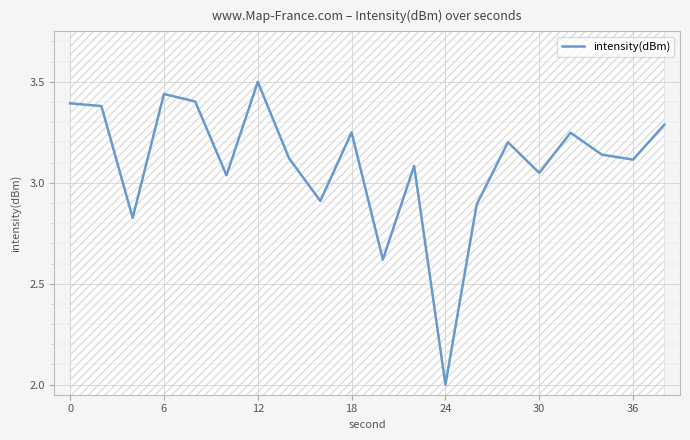

At which label does intensity(dBm) reach its peak?

12